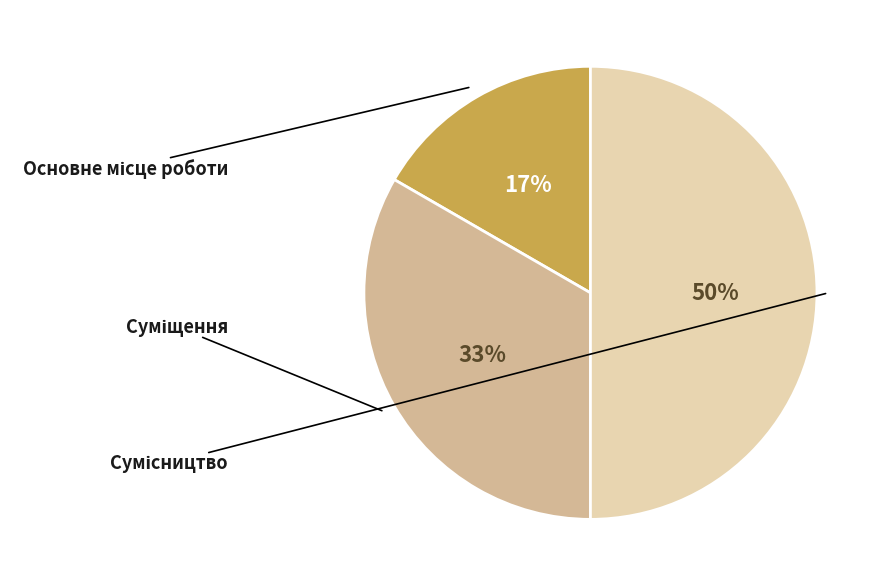

To the nearest percent, what is the difference between the largest and smallest slice percentages?

33%